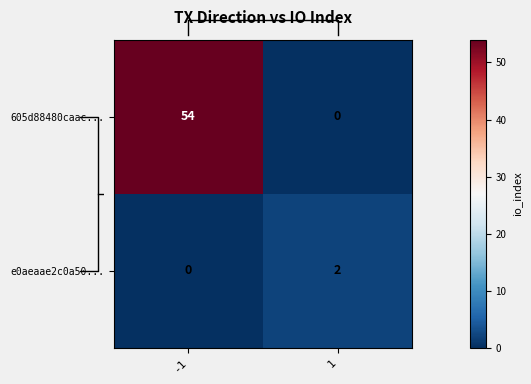

The value of e0aeaae2c0a50... at -1 is 0. True or false?

True